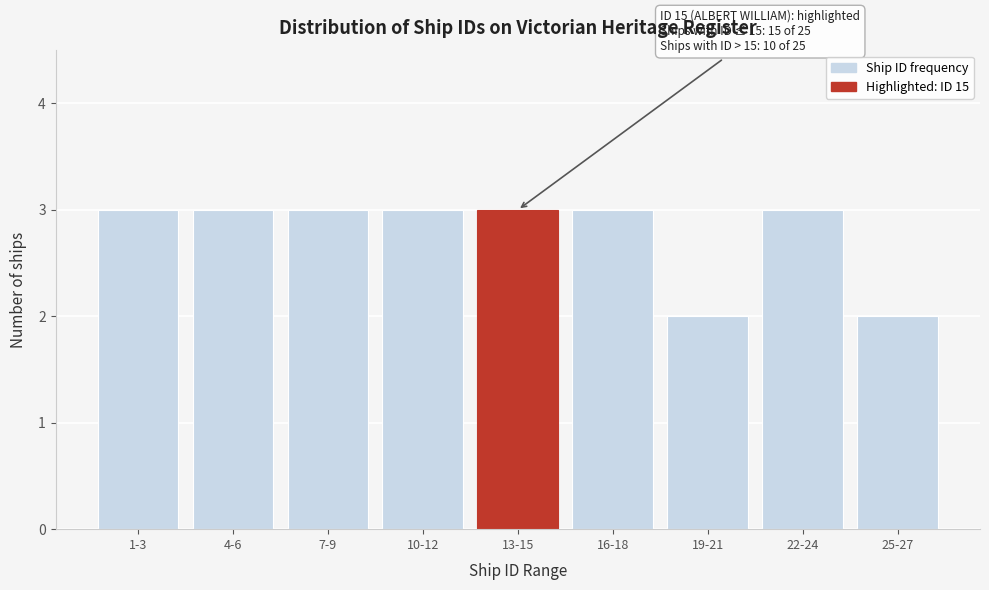

Reading left to right, extract all data points from this chart.

3	3	3	3	3	3	2	3	2